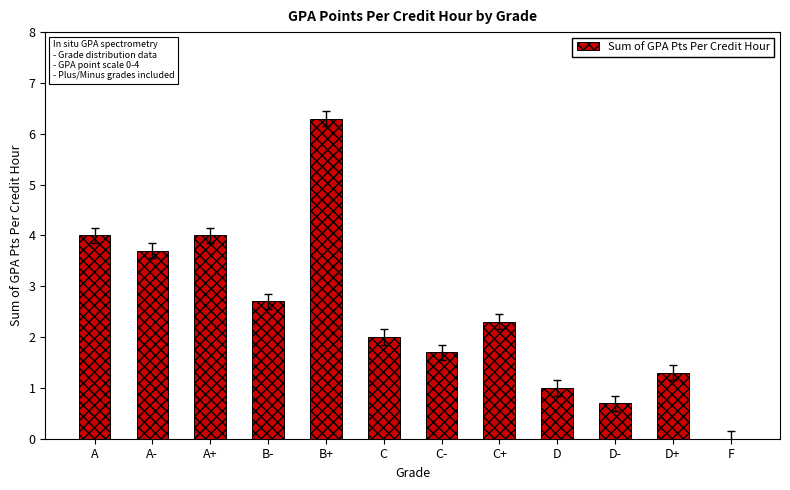

What is the maximum value shown in the chart?

6.3